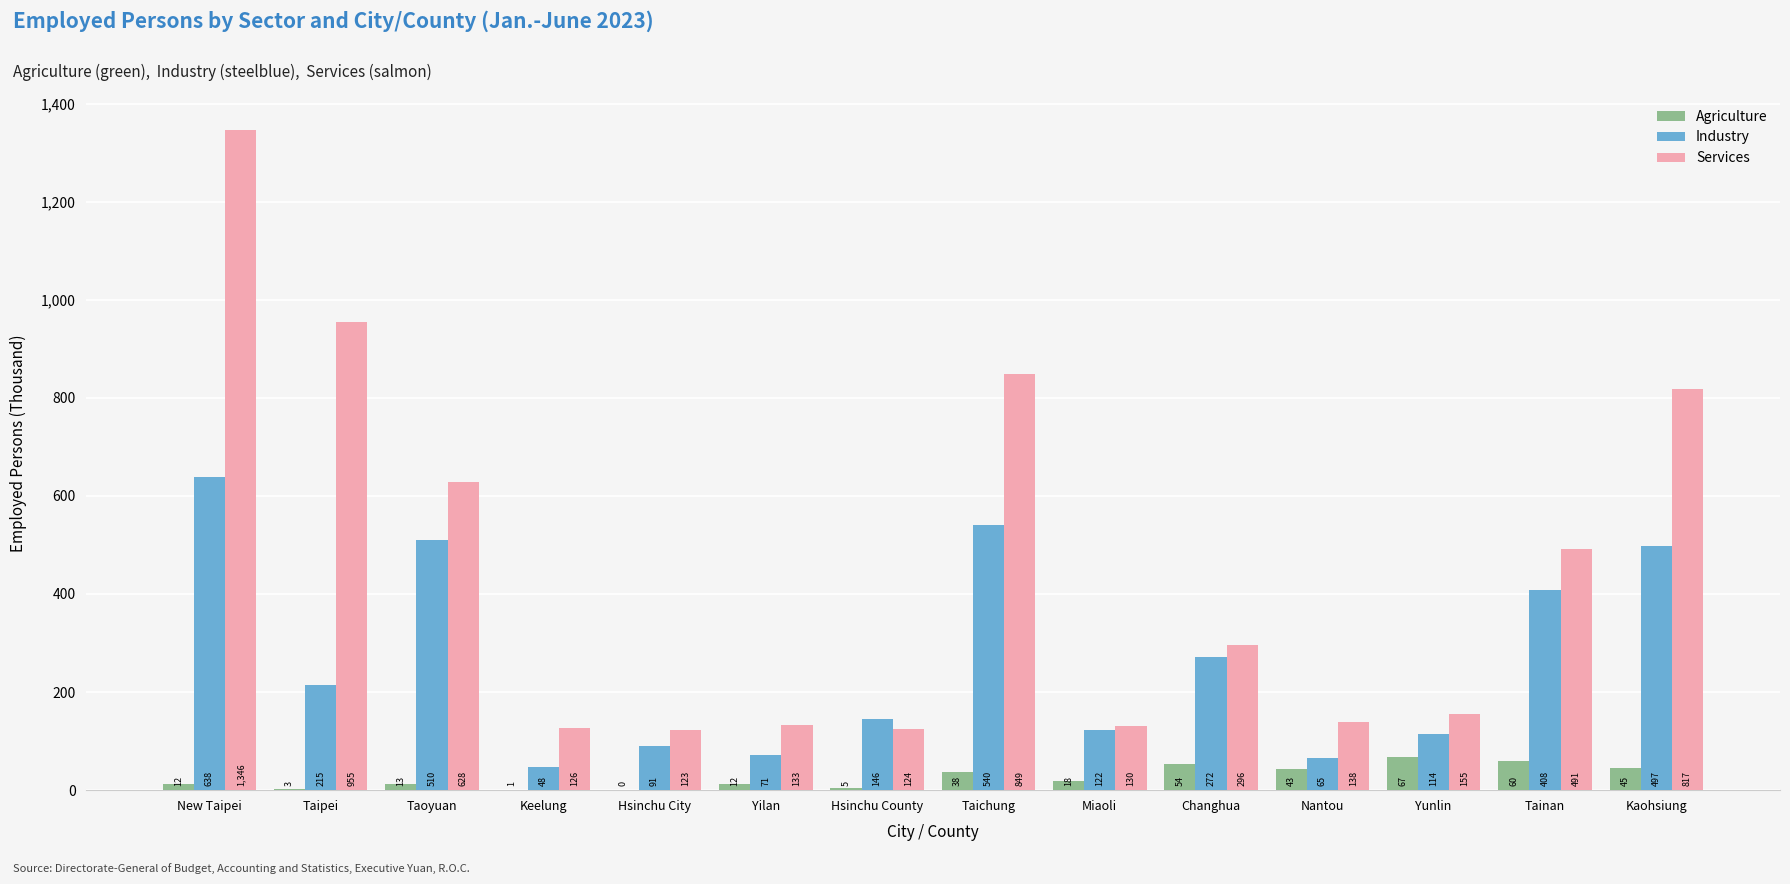

True or false: Services has a value of 124 at Hsinchu County.

True